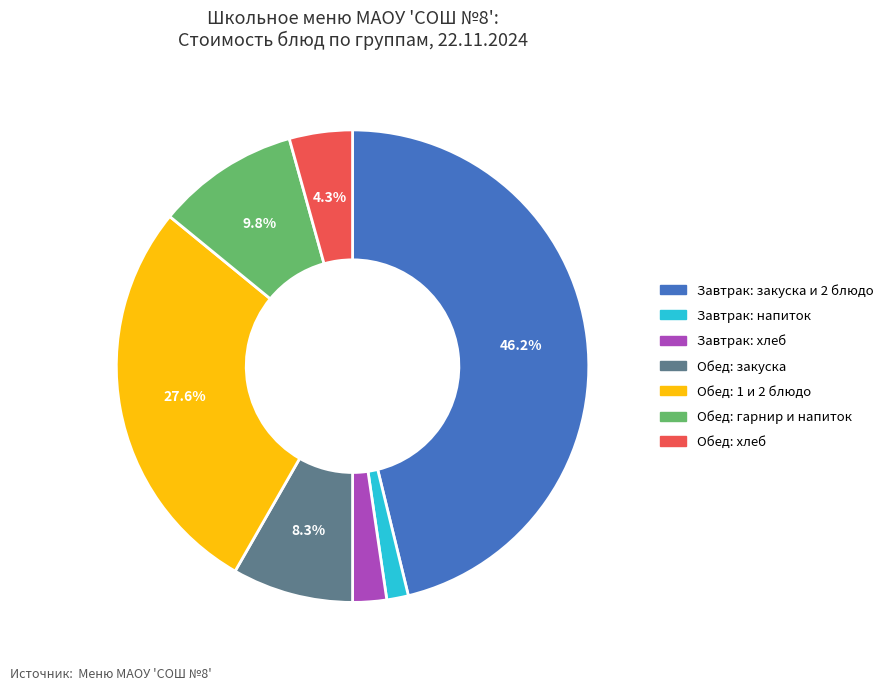

Is there a majority slice in this chart?

No